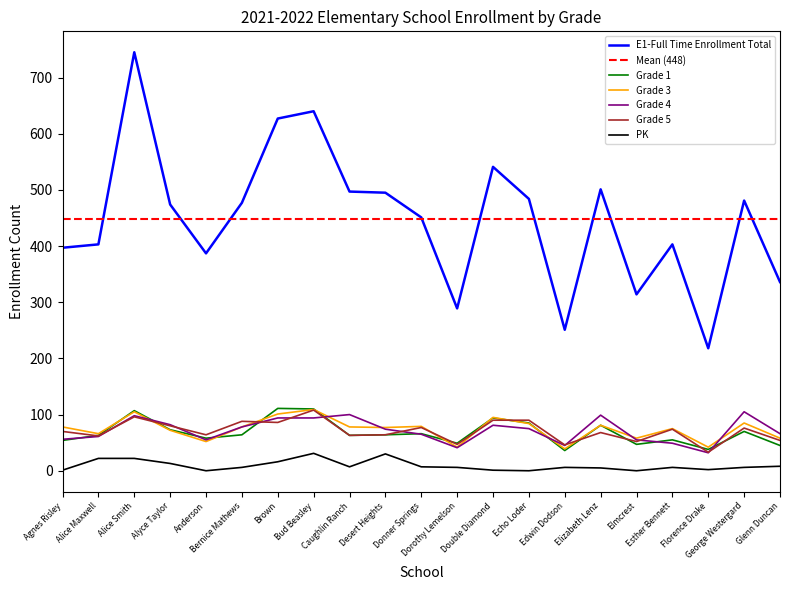

Is it true that Grade 3 equals 52 at Anderson?

True